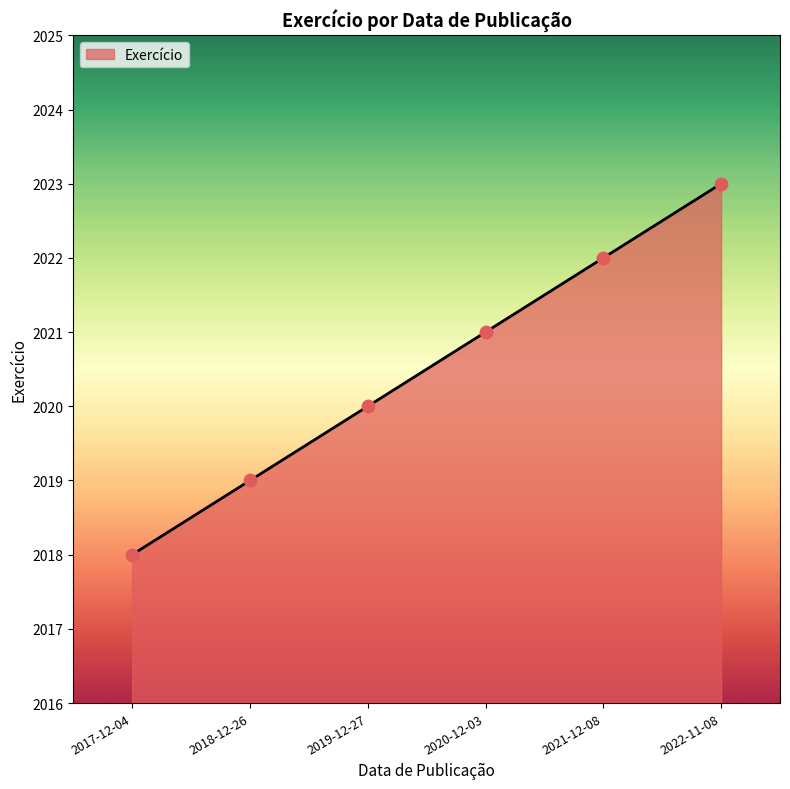

Approximately how many times larger is the value at 2017-12-04 compared to 2020-12-03?

1.0